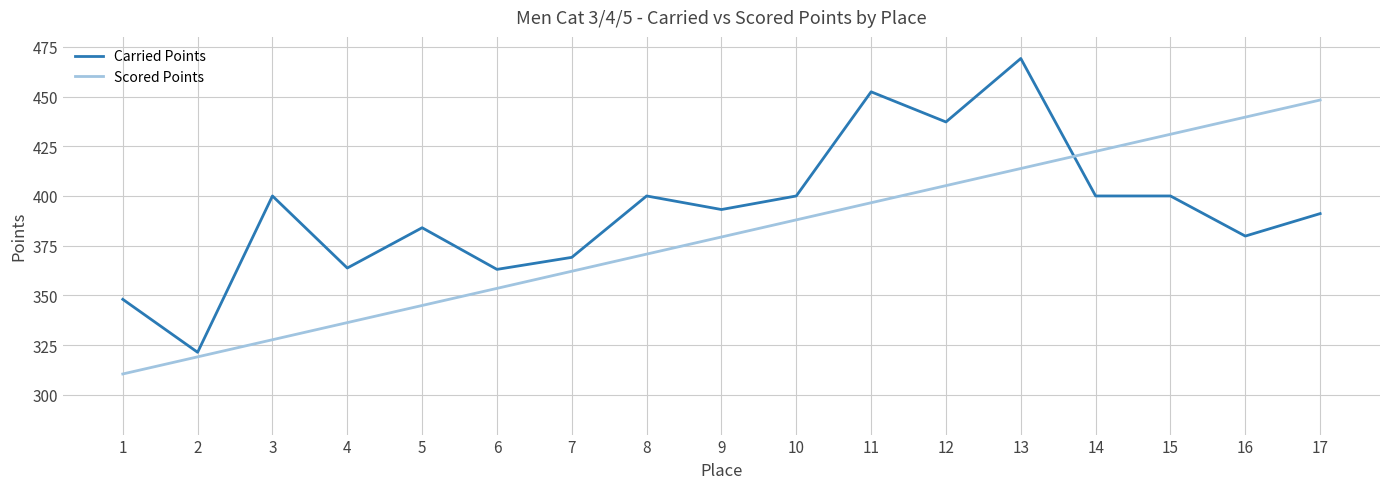

Where do Scored Points and Carried Points first cross each other?

13 and 14